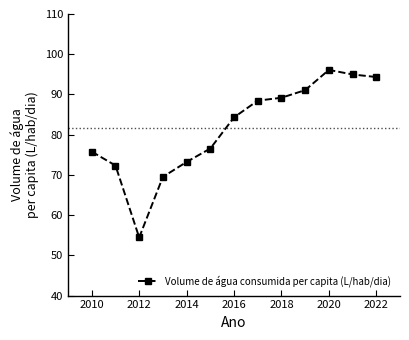

What is the greatest value displayed?

96.1